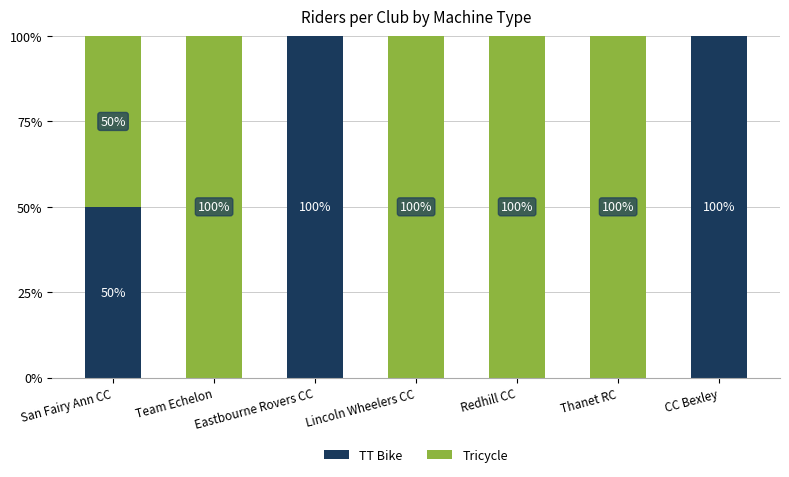

What is the highest value of the TT Bike series?

100